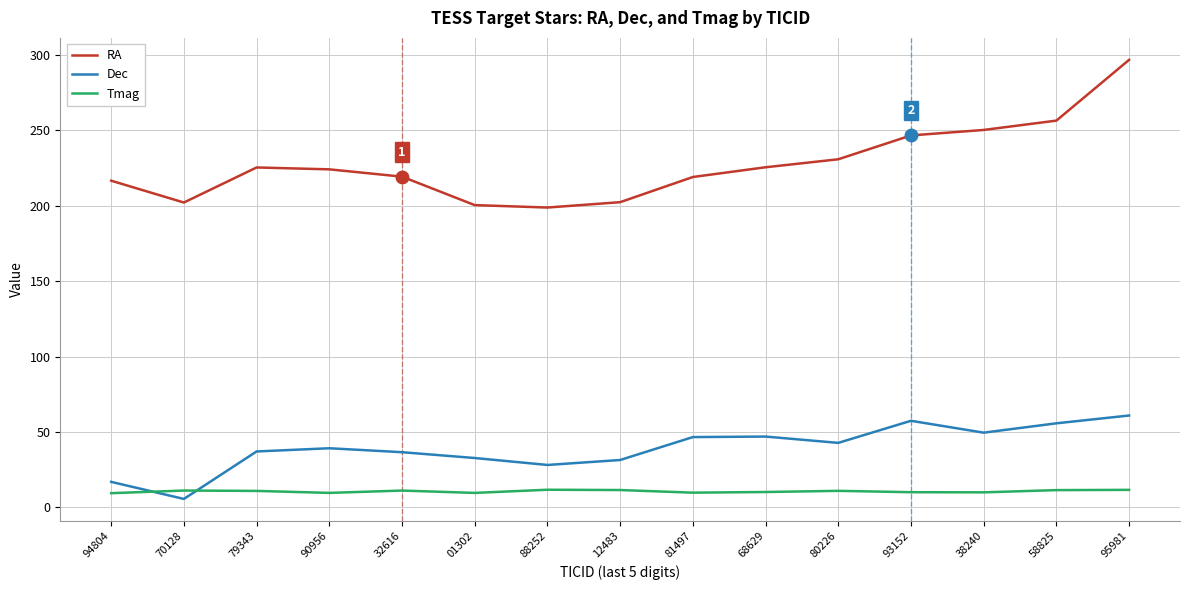

True or false: Tmag and RA cross at least once.

False